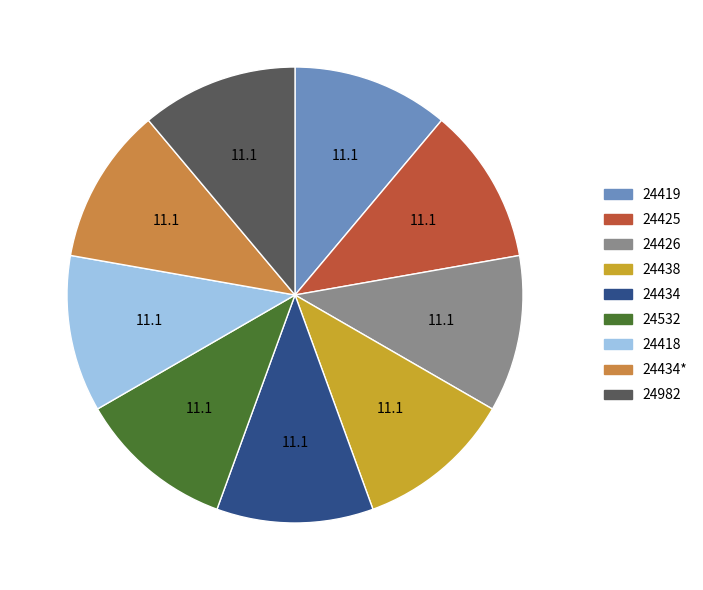

Is 24434 the majority of the pie?

No